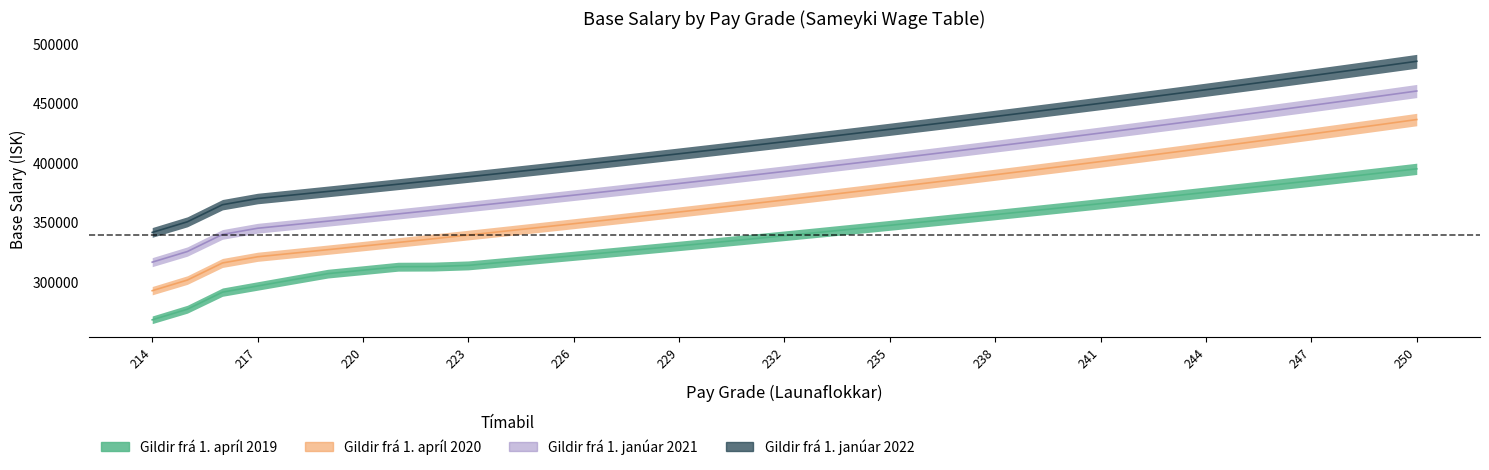

At which label does 2021 reach its minimum?

214